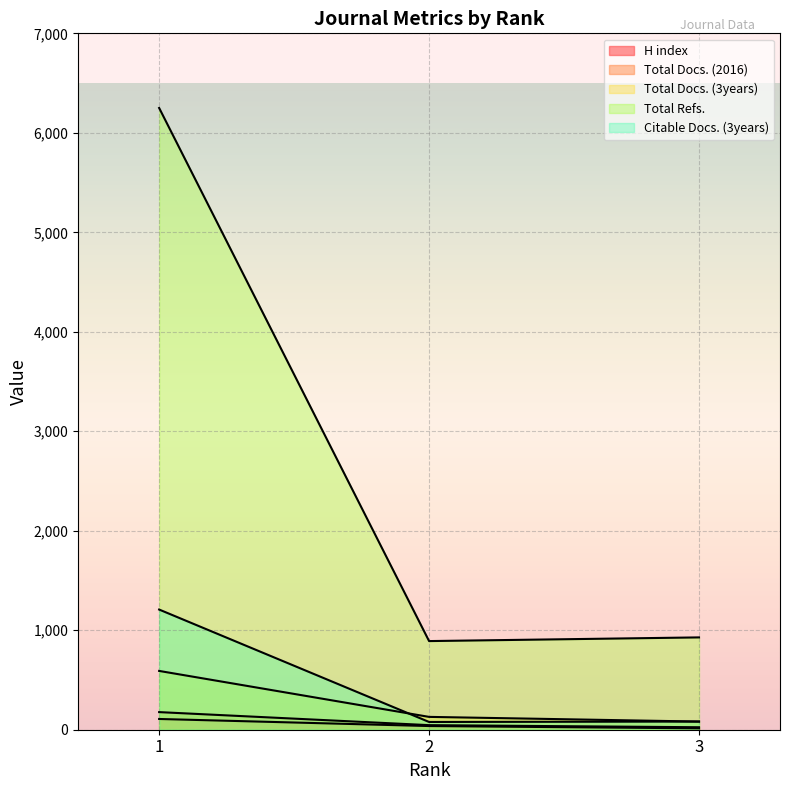

Which category has the lowest value across all series?

3